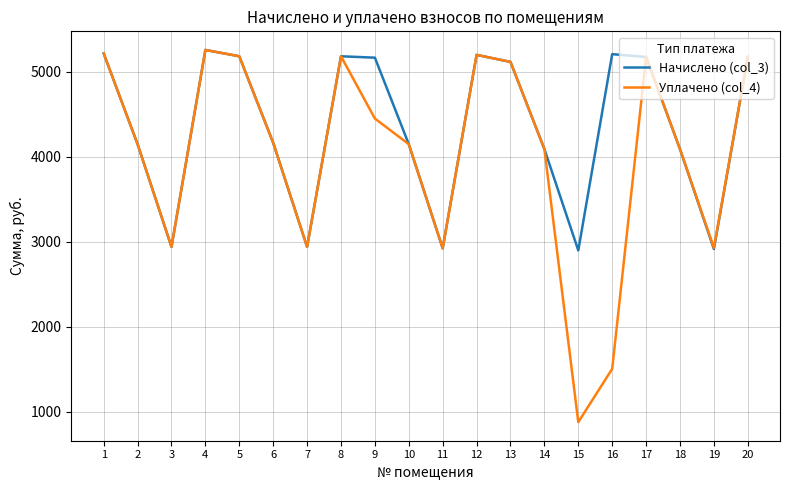

What is the smallest value displayed?

876.8